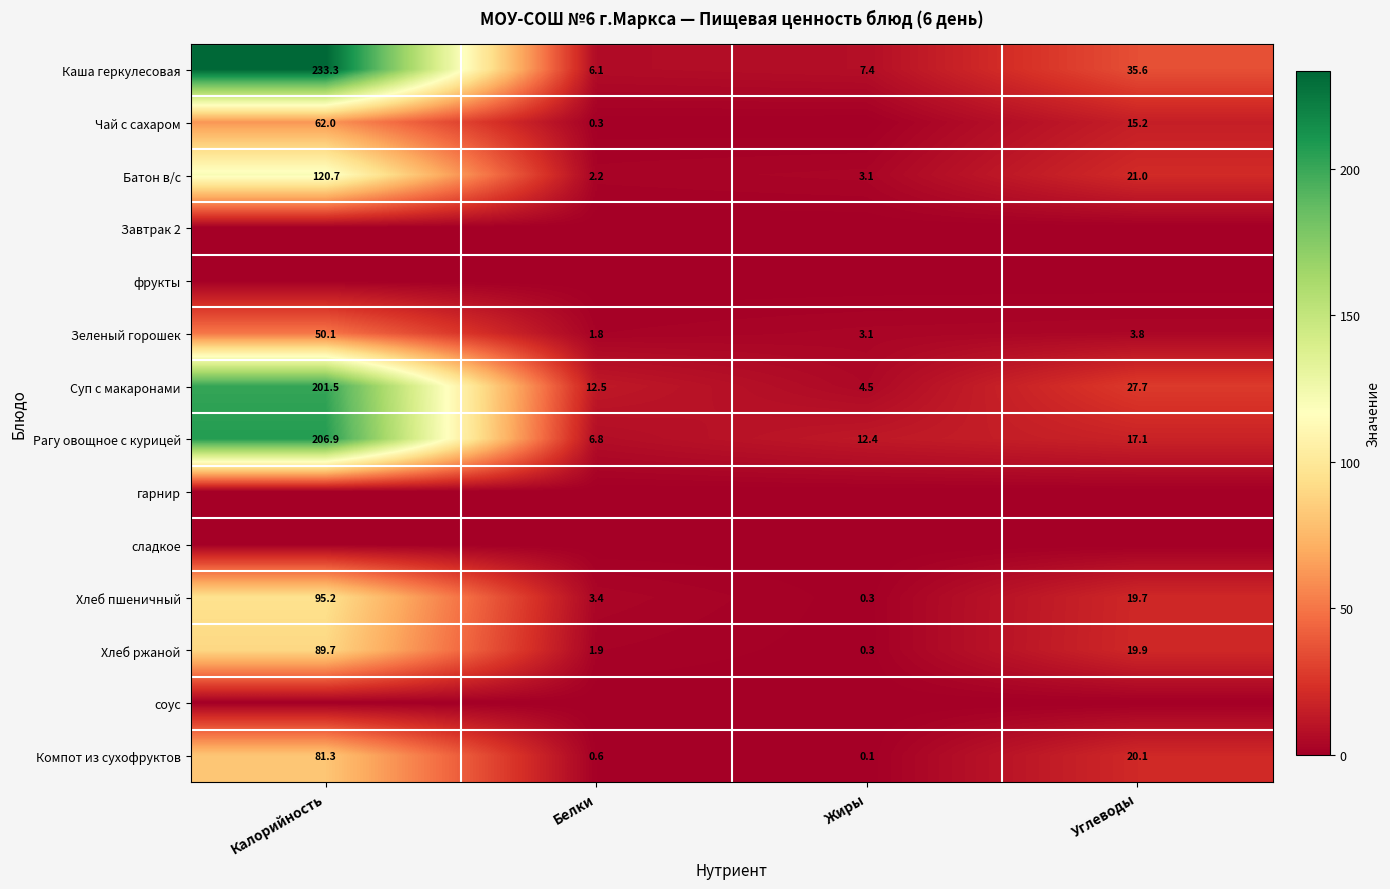

What is the sum of the Хлеб пшеничный values at Калорийность and Белки?

98.6